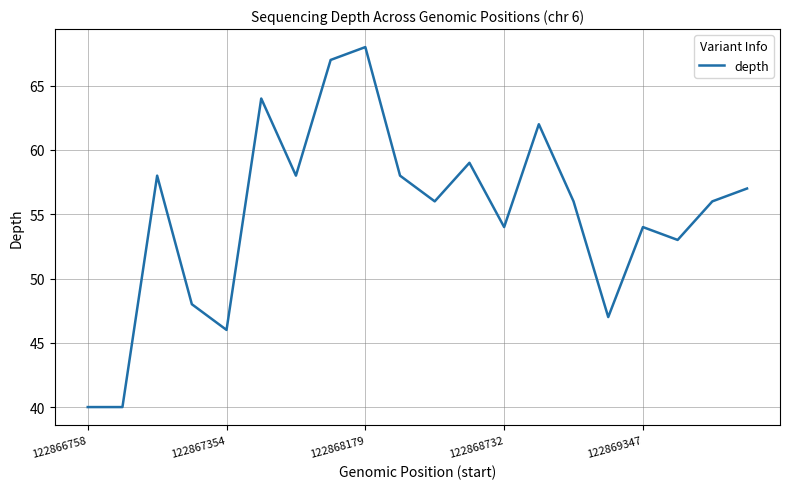

What is the minimum value shown in the chart?

40